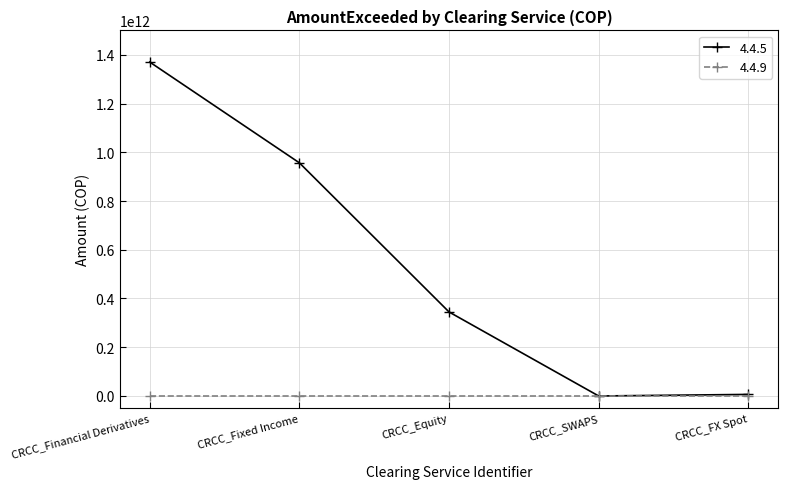

Which label corresponds to the largest value in the chart?

CRCC_Financial Derivatives